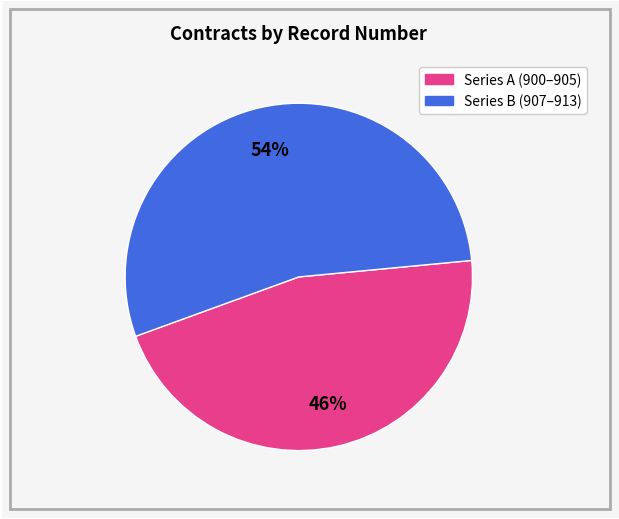

To the nearest percent, what is the average slice percentage?

50%